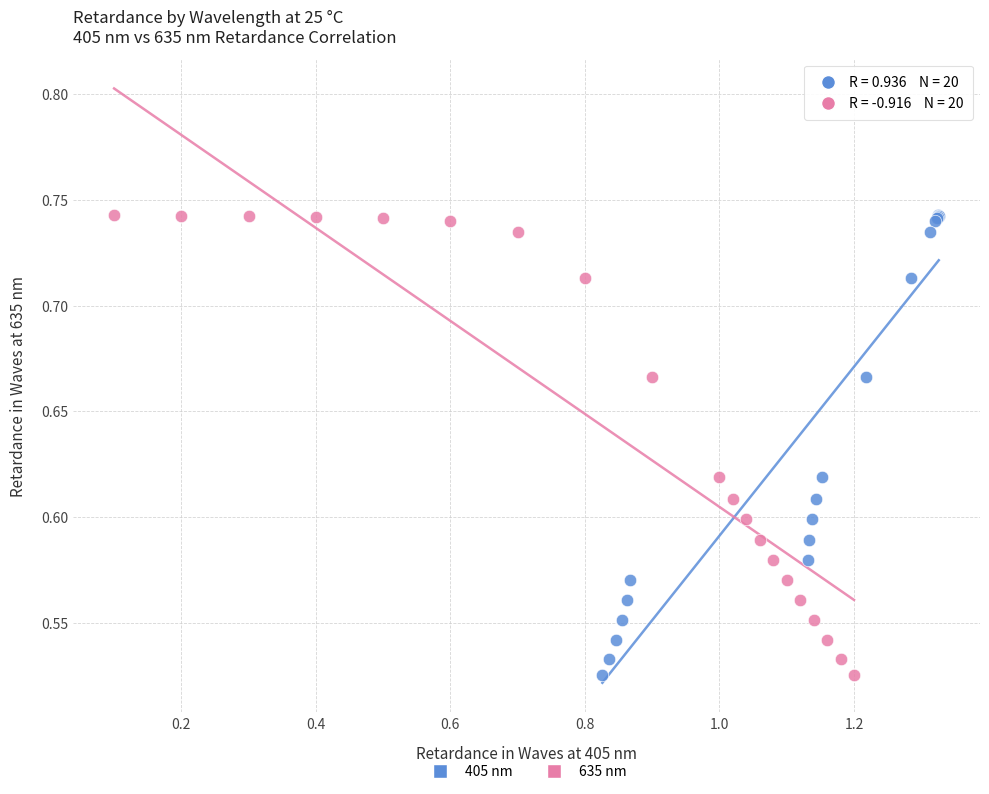

What are all the series names shown in the legend?

405 nm, 635 nm